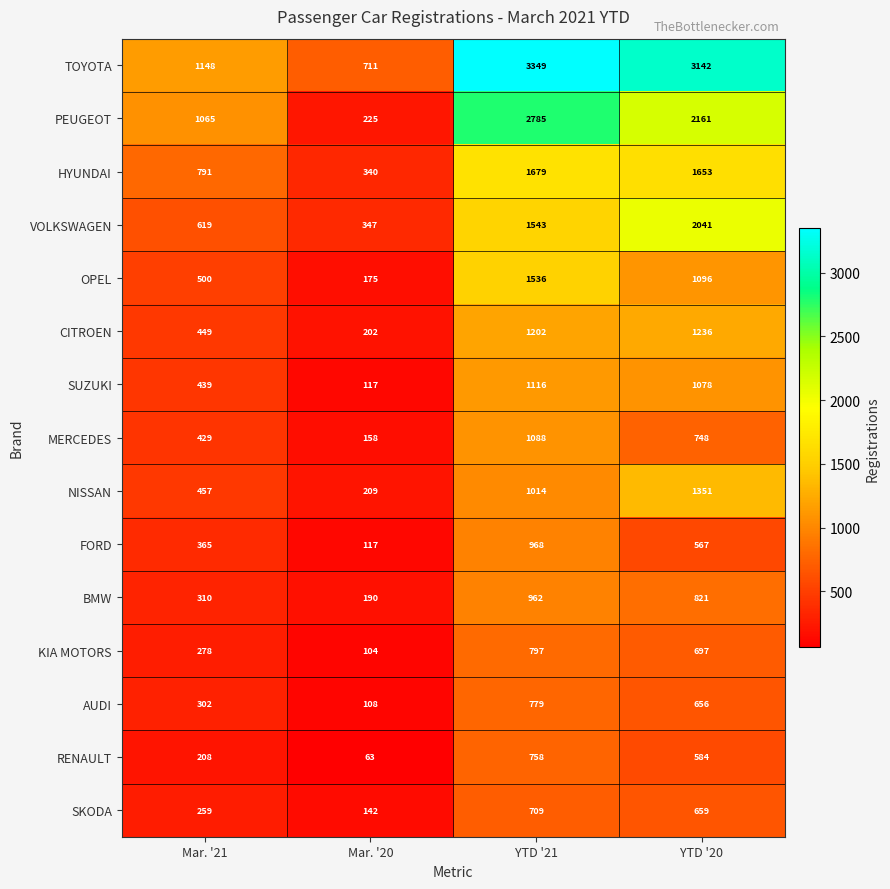

Which category has the highest value across all series?

YTD '21